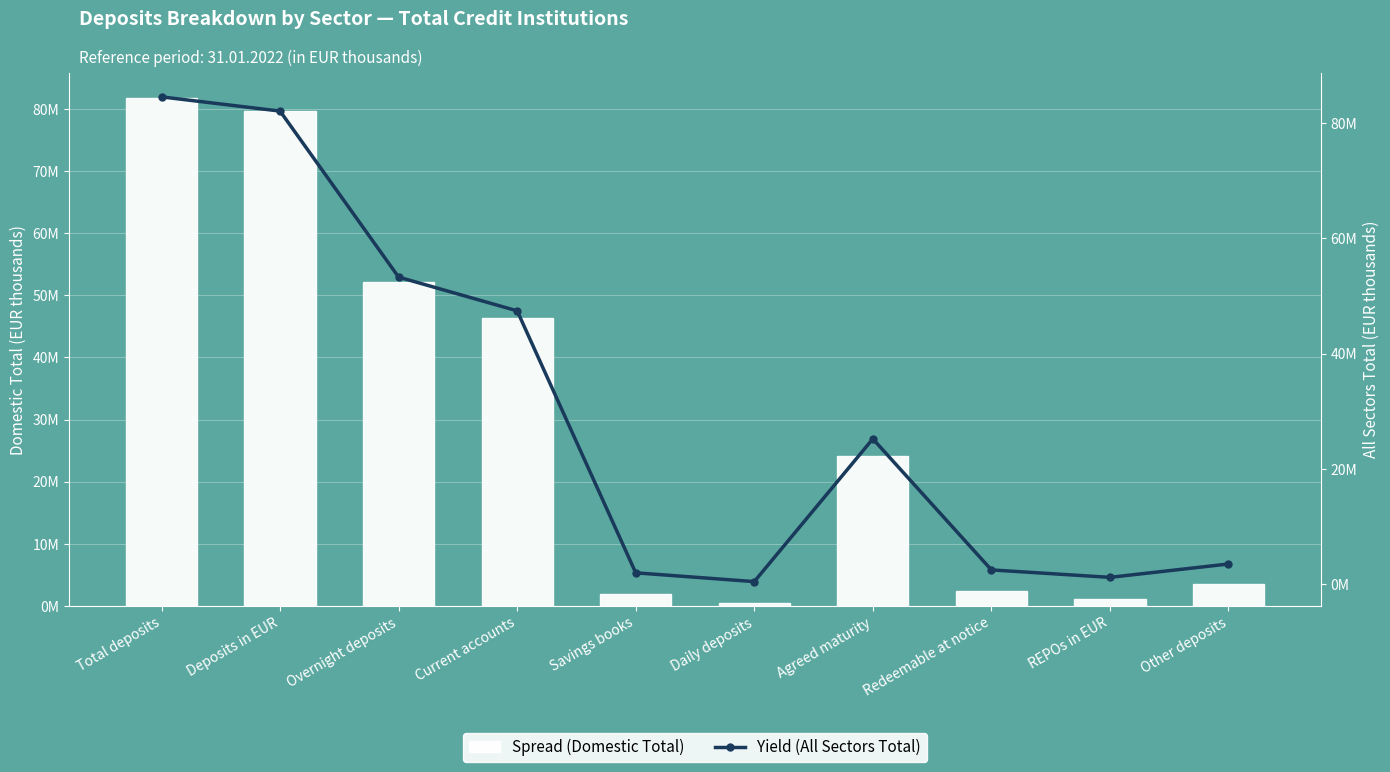

Rank the series by their average value, from highest to lowest.

Yield (All Sectors Total), Spread (Domestic Total)